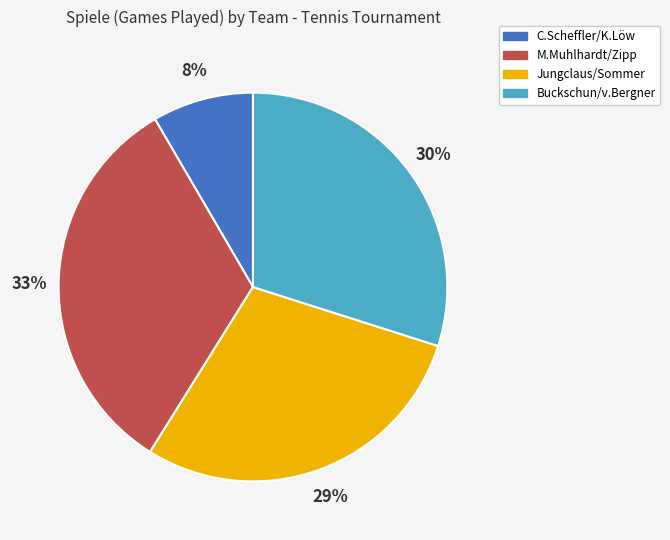

Do M.Muhlhardt/Zipp and C.Scheffler/K.Löw together represent more than half of the pie?

No